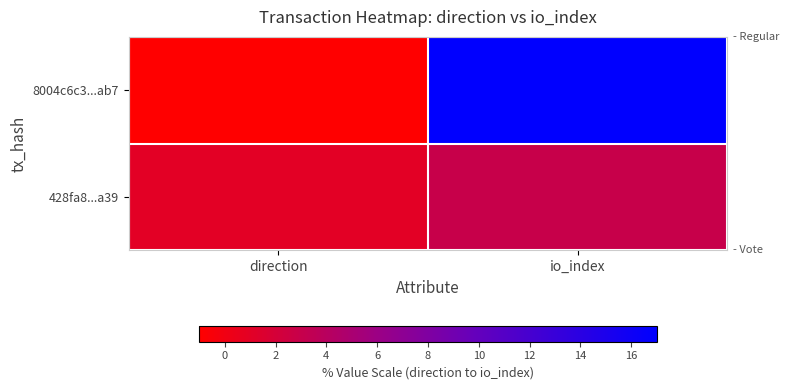

What is the maximum value shown in the chart?

17